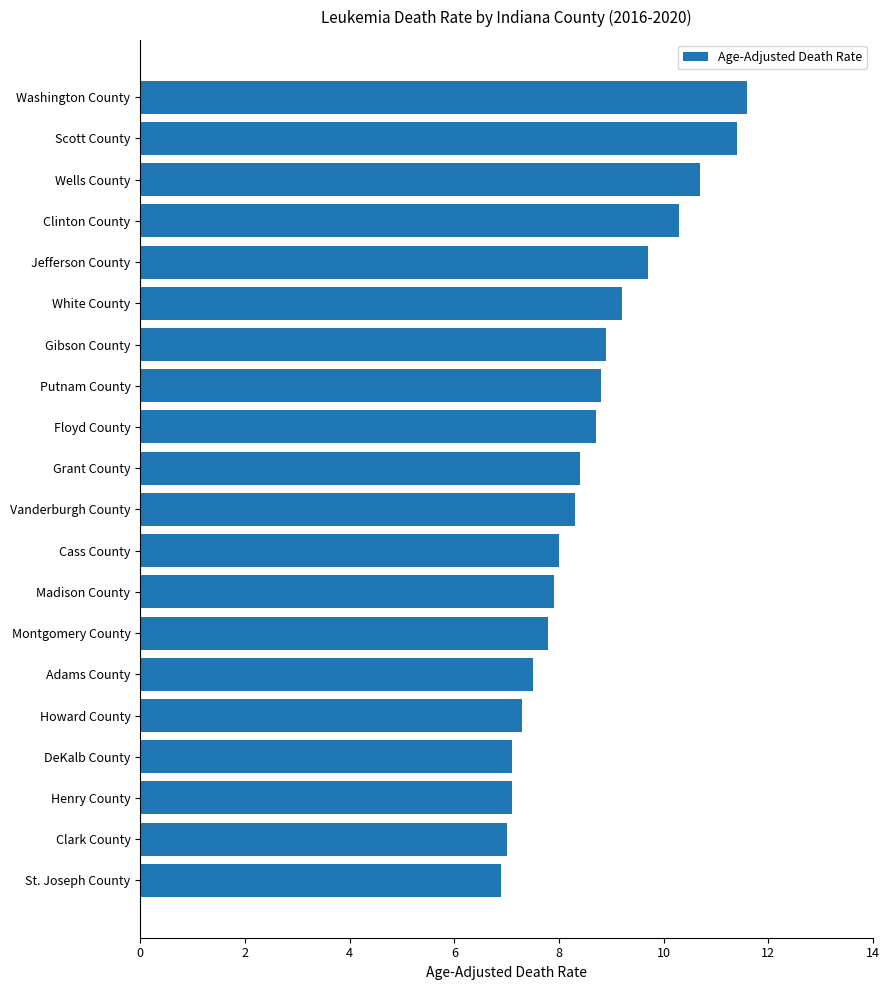

What is the maximum value shown in the chart?

11.6